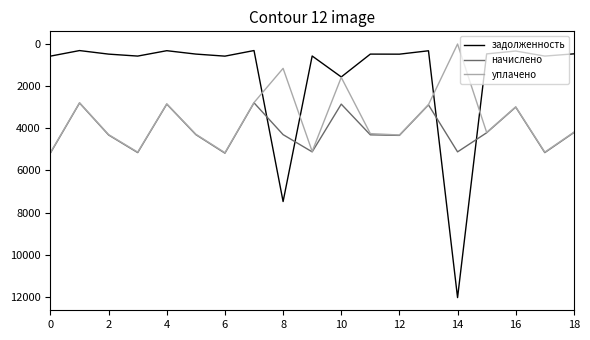

Rank the series by their average value, from highest to lowest.

начислено, уплачено, задолженность